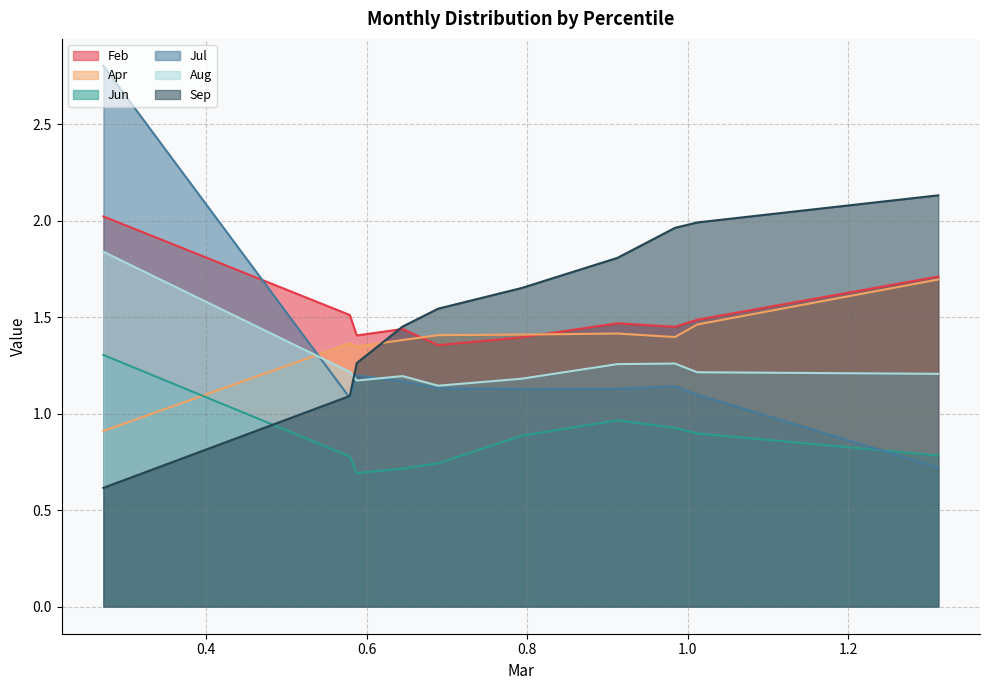

True or false: Feb has more than 1 points higher than both neighbors.

True